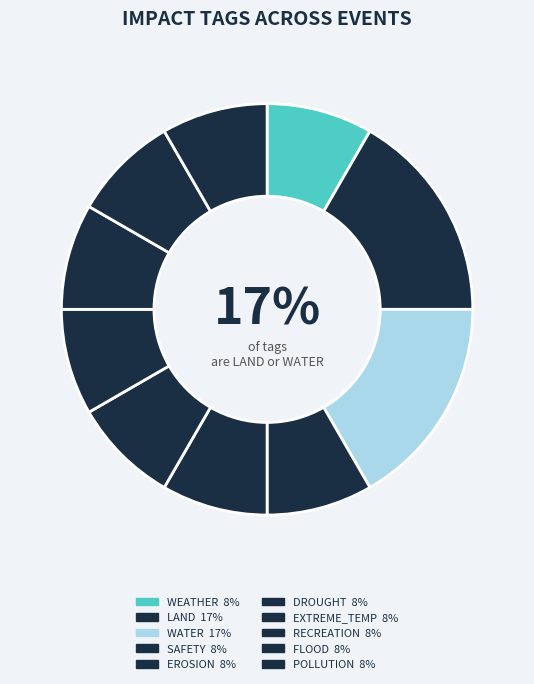

How many segments does this pie chart have?

10